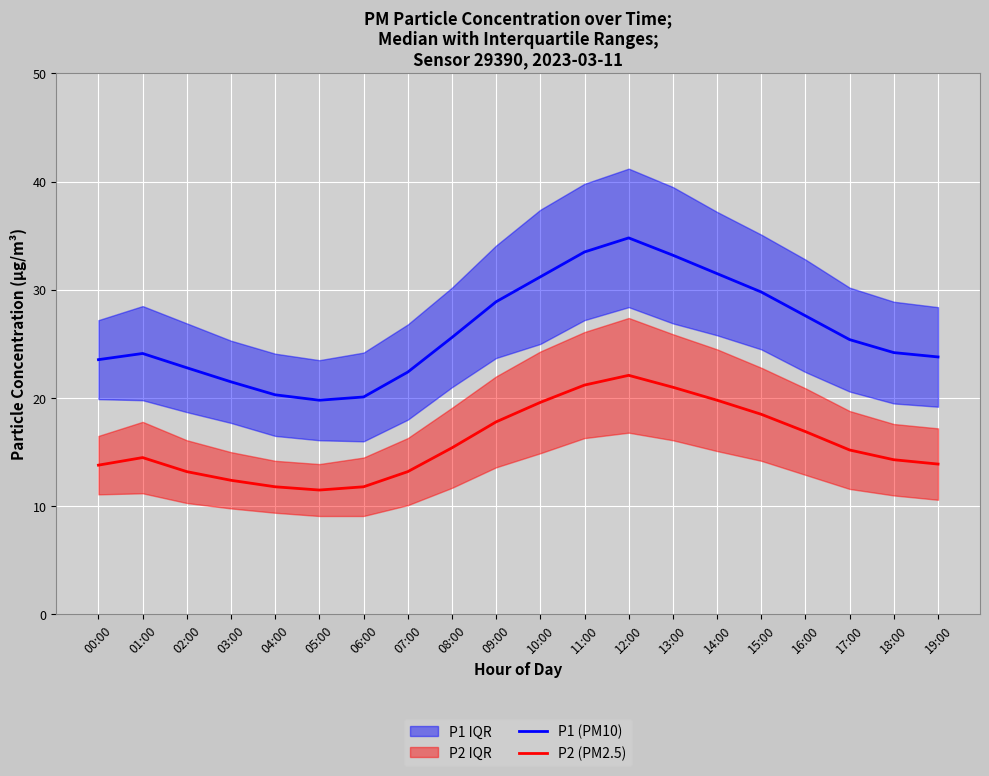

At which category does P2 (PM2.5) reach its first local peak?

01:00